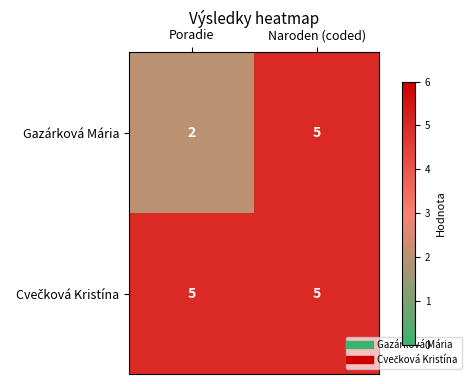

Where is Gazárková Mária nearest to the value 3?

Poradie